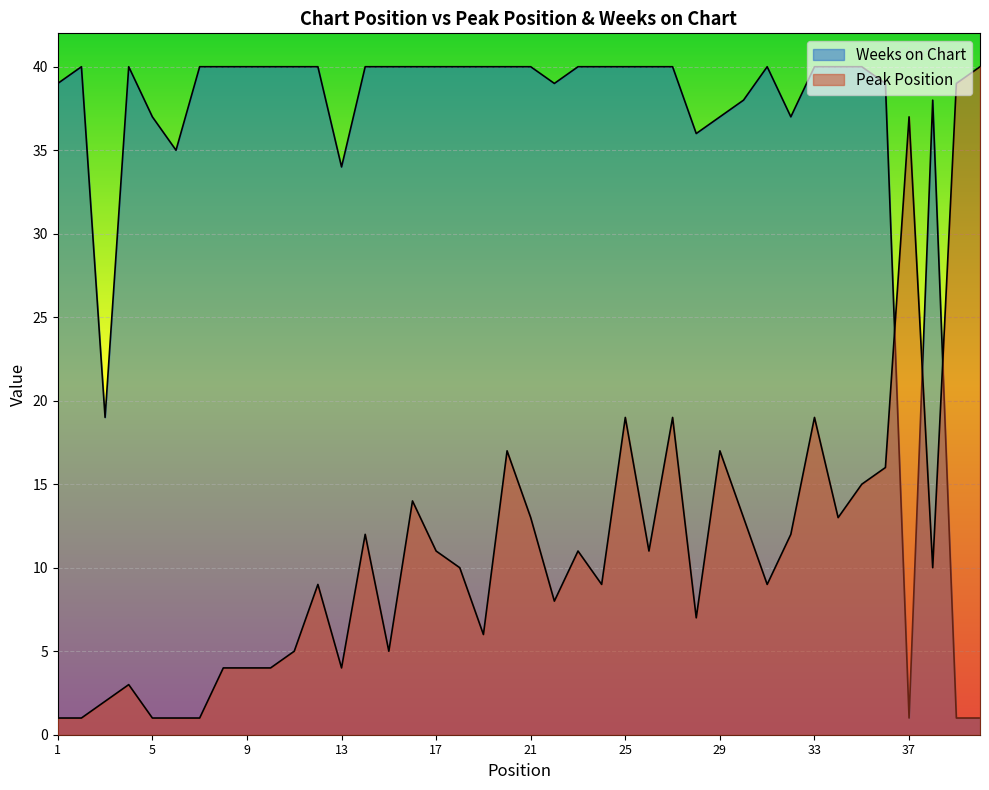

True or false: Peak Position and Weeks on Chart cross at least once.

True